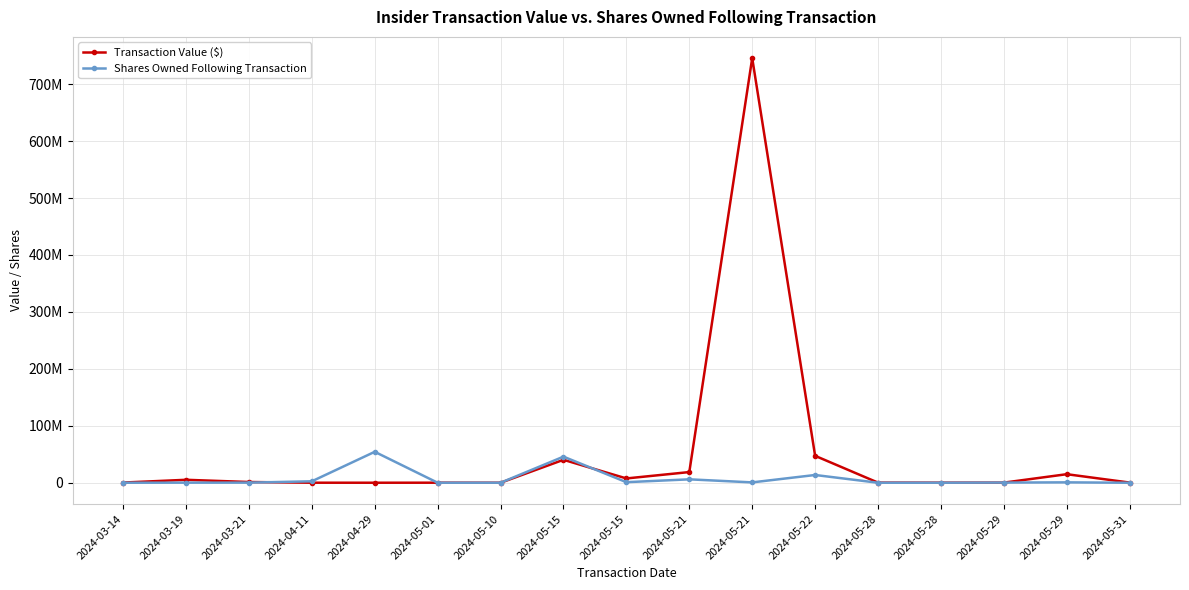

True or false: Shares Owned Following Transaction has a value of 642496 at 2024-05-21.

True